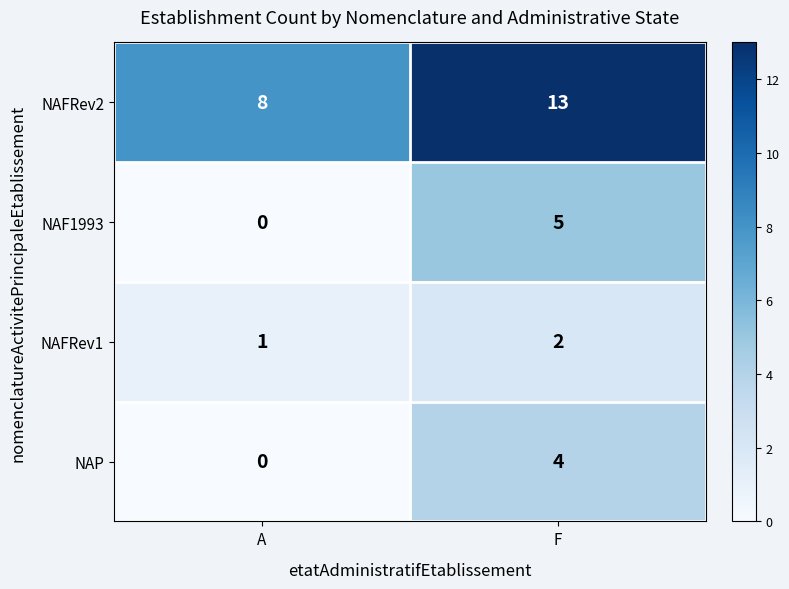

Reading right to left, what are all the values shown in this chart?

NAFRev2: 13	8
NAF1993: 5	0
NAFRev1: 2	1
NAP: 4	0